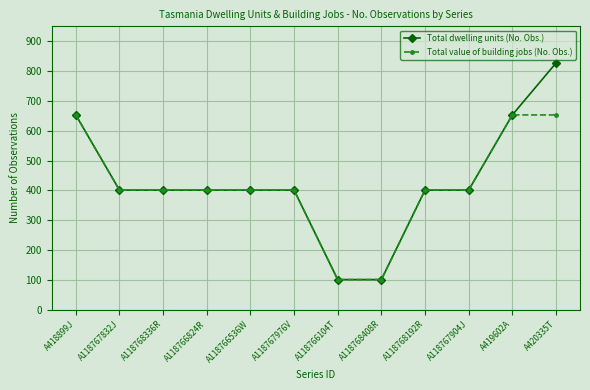

True or false: Total value of building jobs (No. Obs.) has a value of 547 at A118768192R.

False